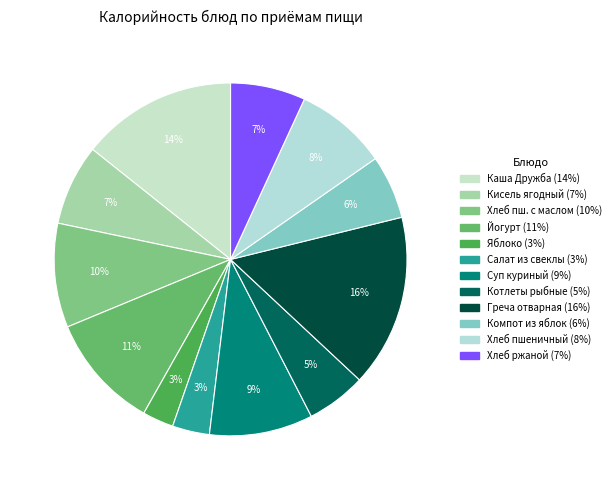

How many slices are in this pie chart?

12